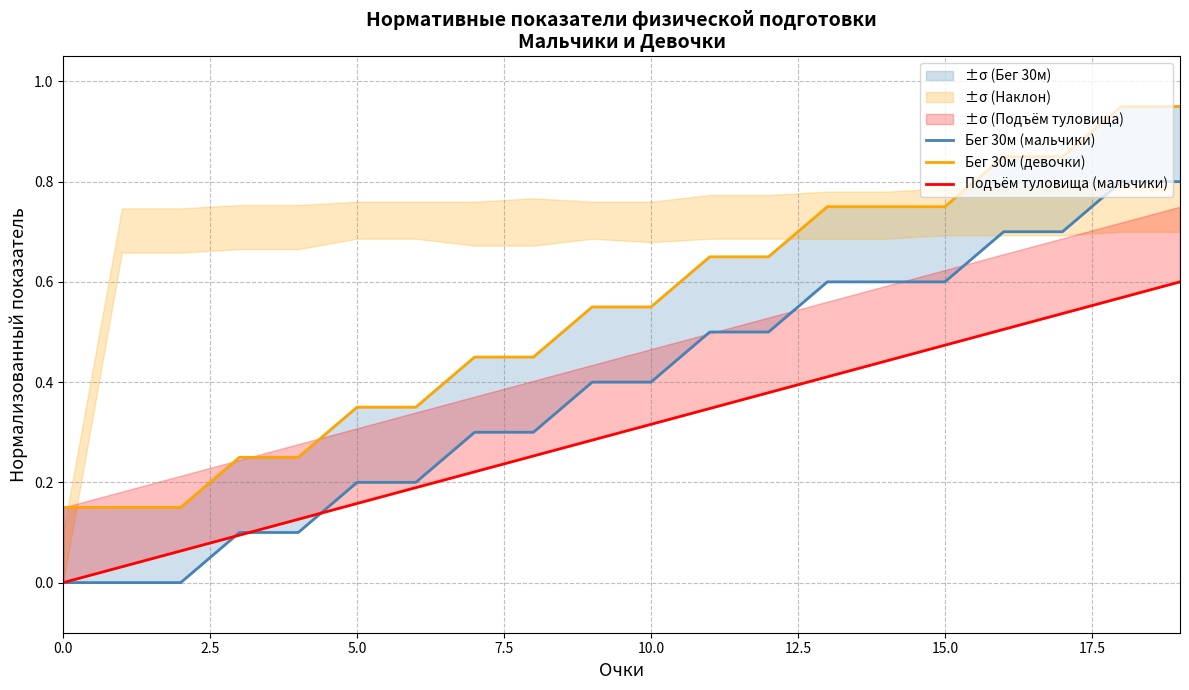

What is the sum of the Бег 30м (девочки) values at 15 and 13?

1.5